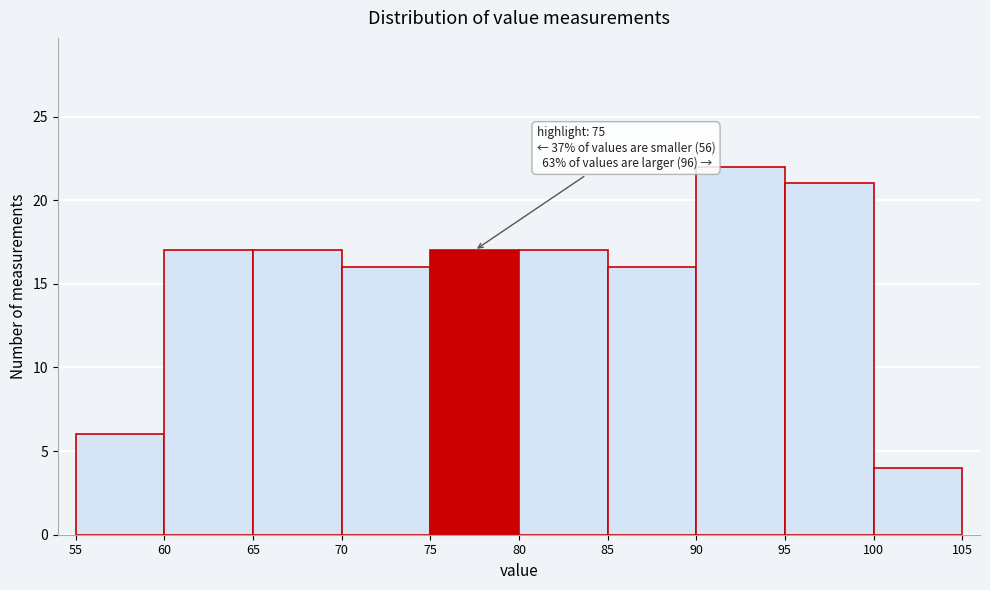

Which range on the x-axis has the tallest bar?

90 to 95